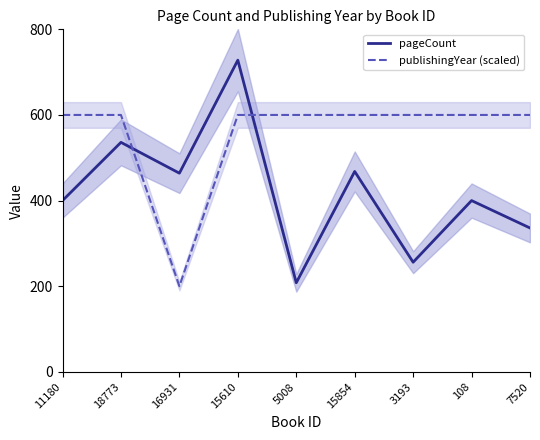

How many times do publishingYear (scaled) and pageCount cross each other?

2